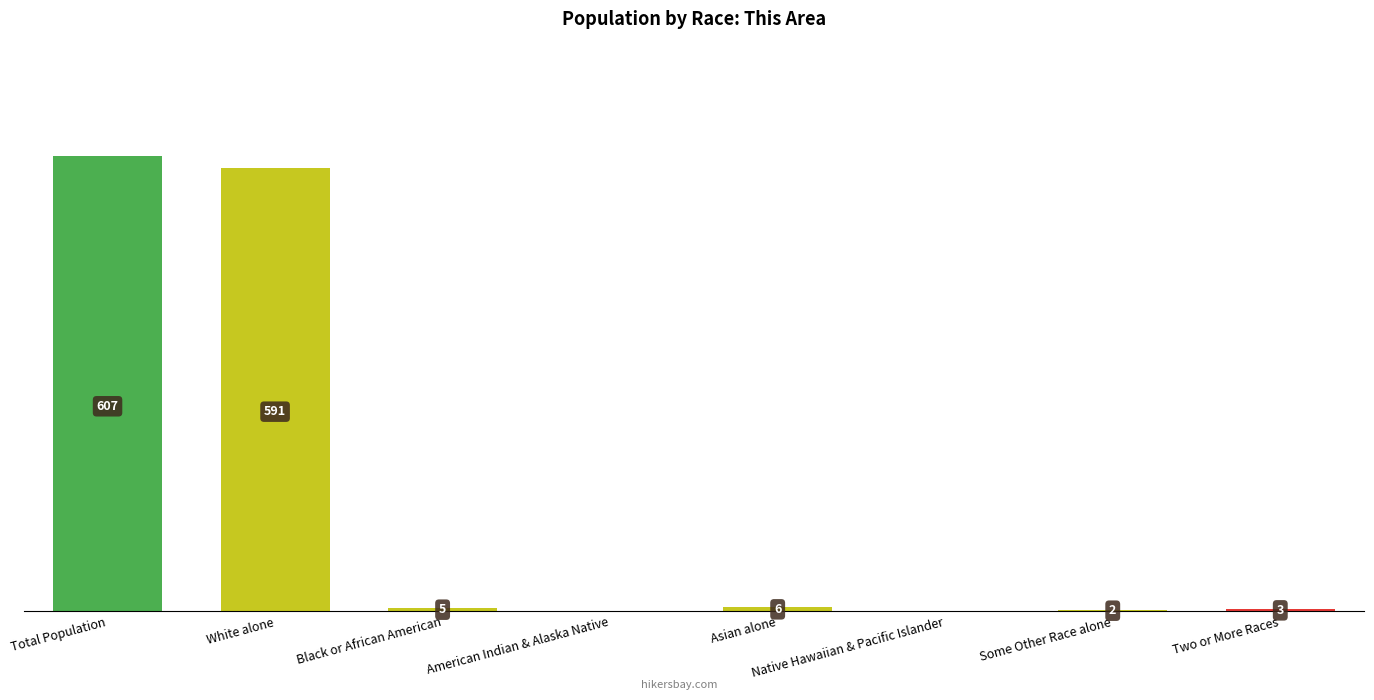

Between American Indian & Alaska Native and Black or African American, which is larger?

Black or African American